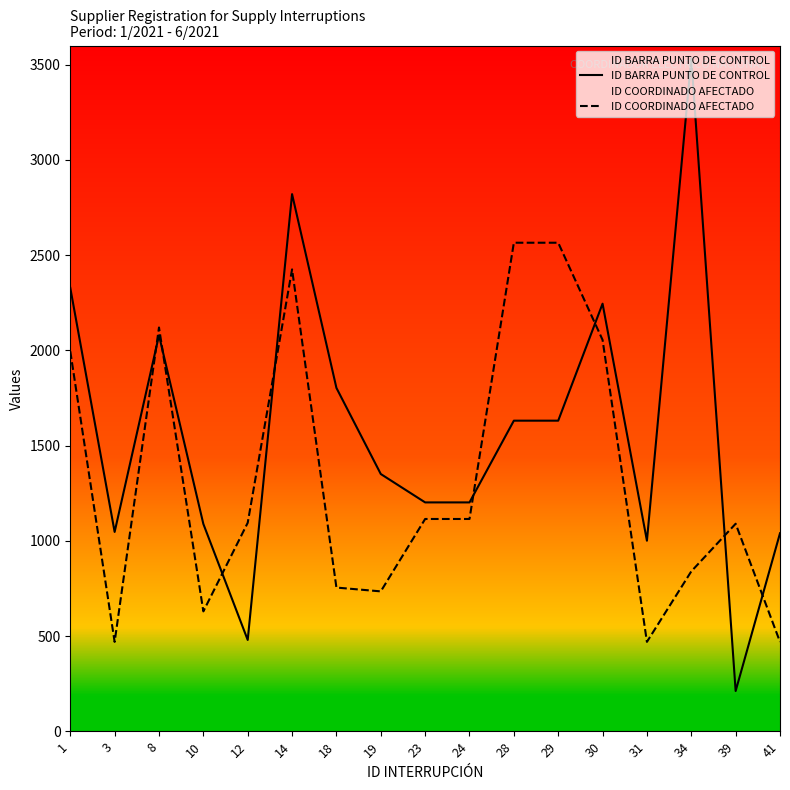

In ID COORDINADO AFECTADO, how many points are lower than both neighbors (excluding endpoints)?

4